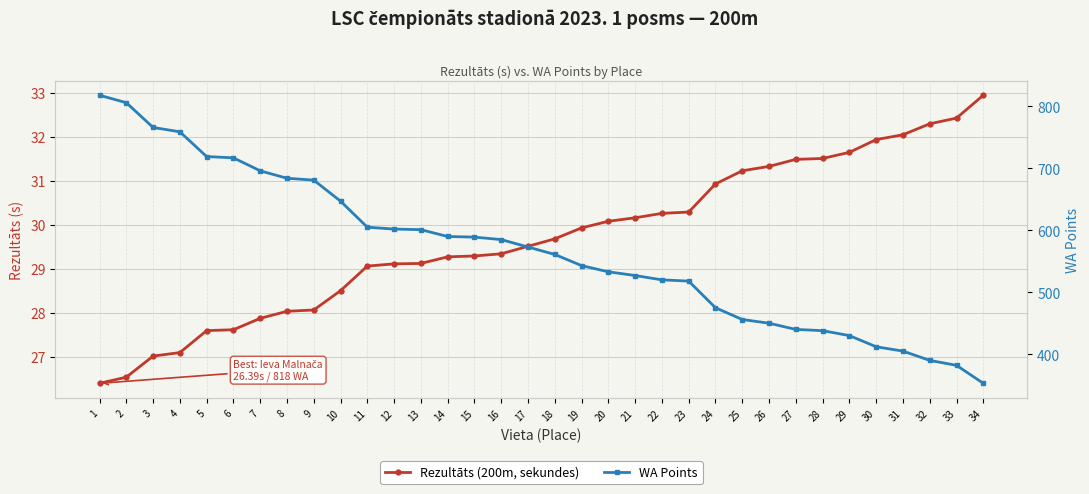

Is it true that WA Points equals 440.0 at 27?

True